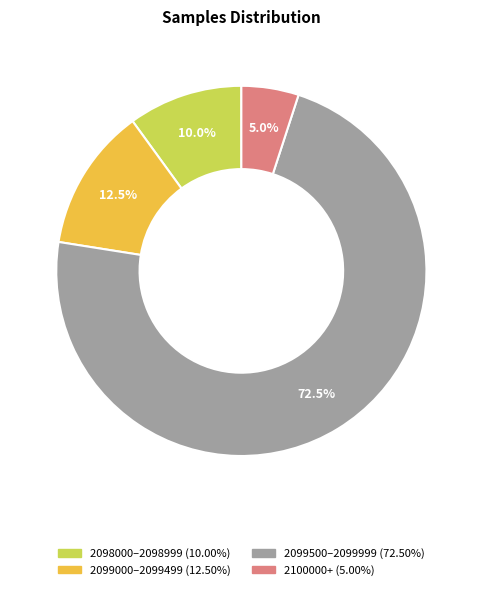

Is there a majority slice in this chart?

Yes